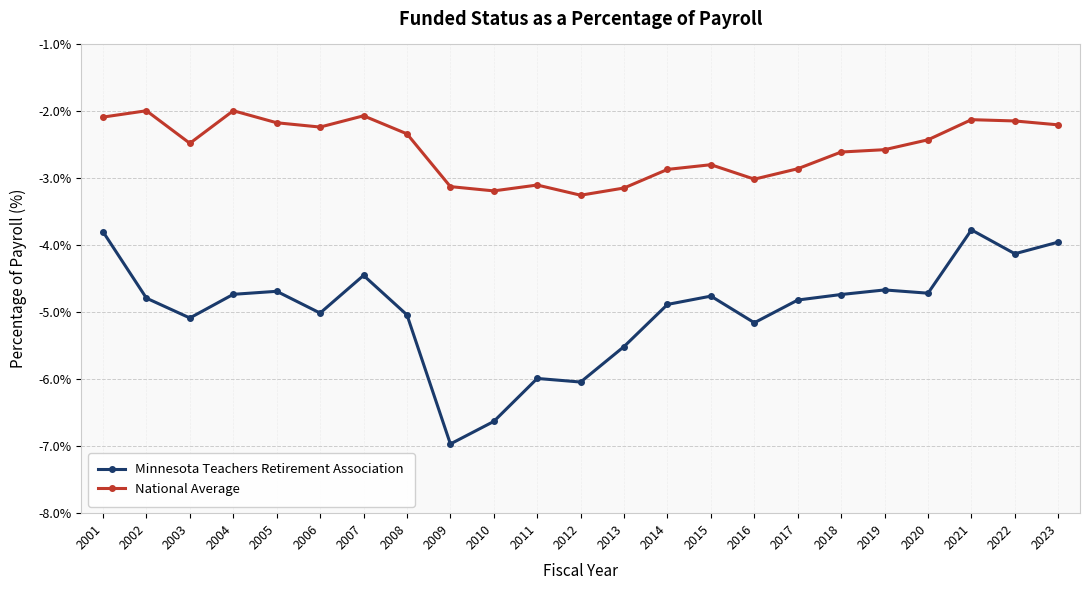

Rank the series by their maximum value, from highest to lowest.

National Average, Minnesota Teachers Retirement Association